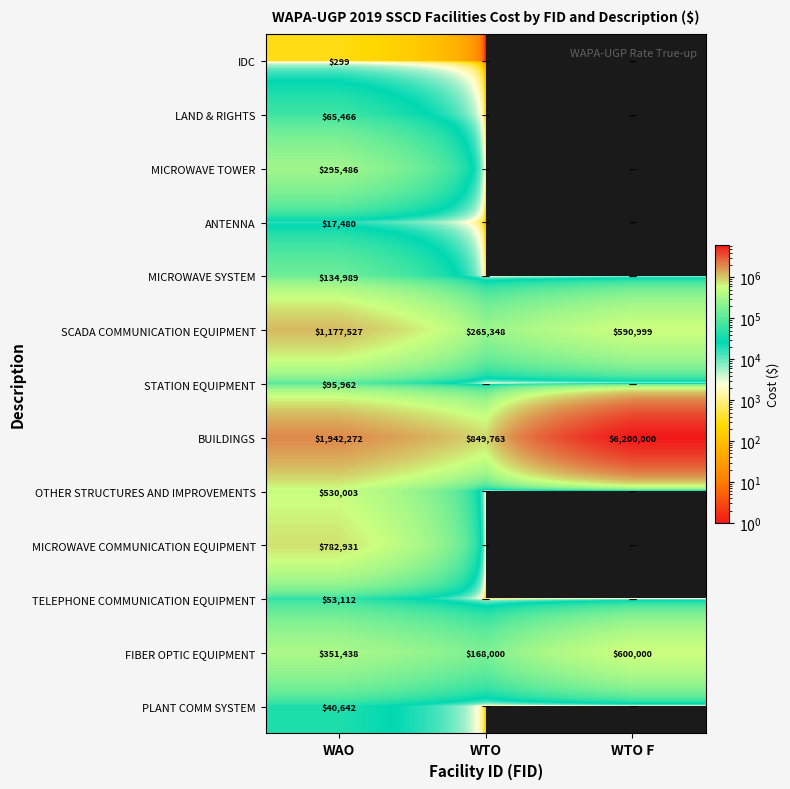

What is the sum of the SCADA COMMUNICATION EQUIPMENT values at WTO and WAO?

1442875